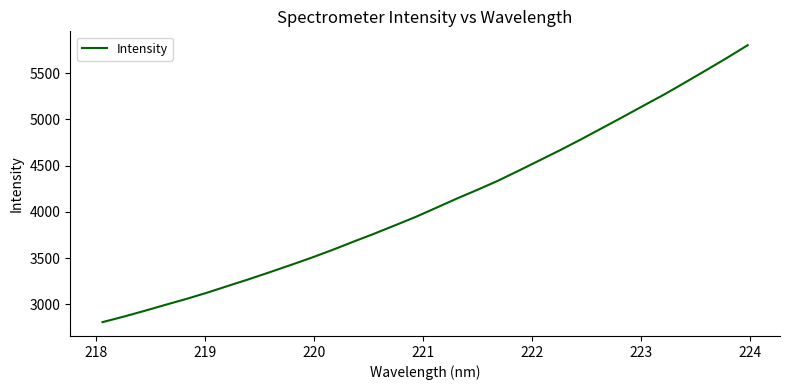

Count the number of values greater than 4041.

16